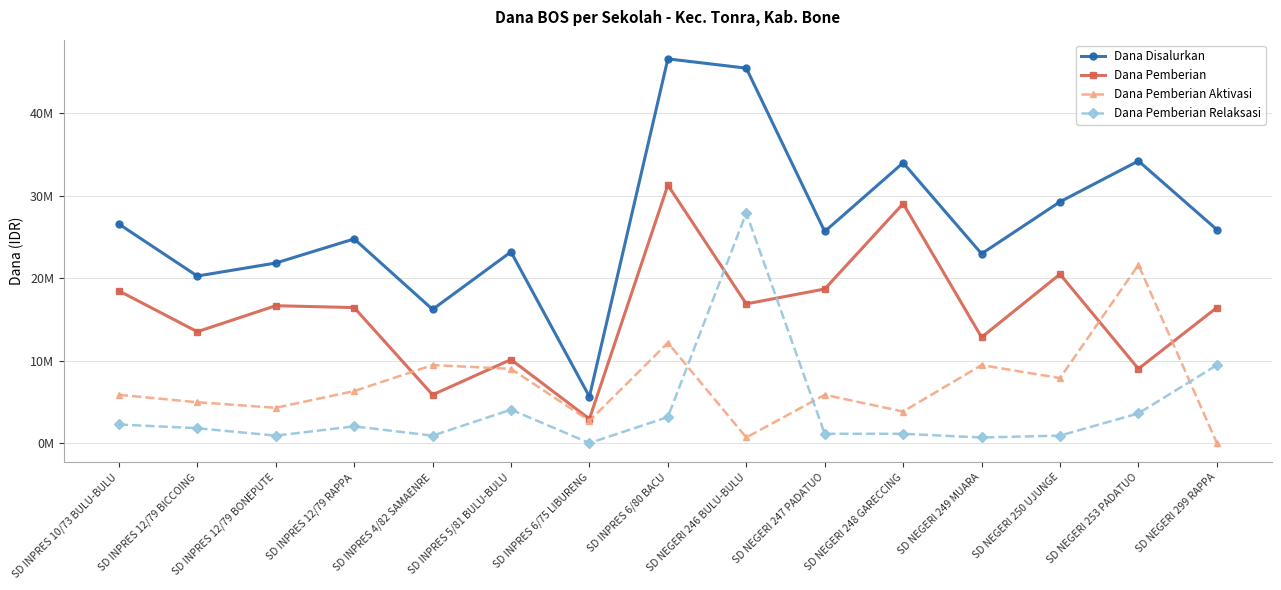

Does the chart have visible grid lines?

Yes